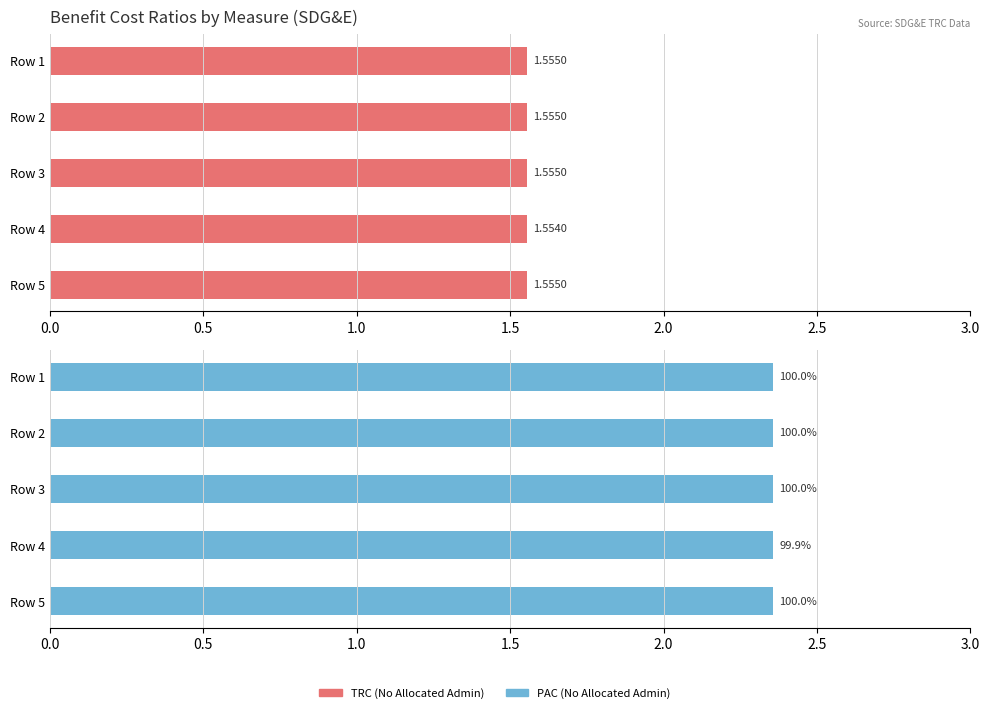

True or false: TRC (No Allocated Admin) has a value of 2.6 at 0.5.

False